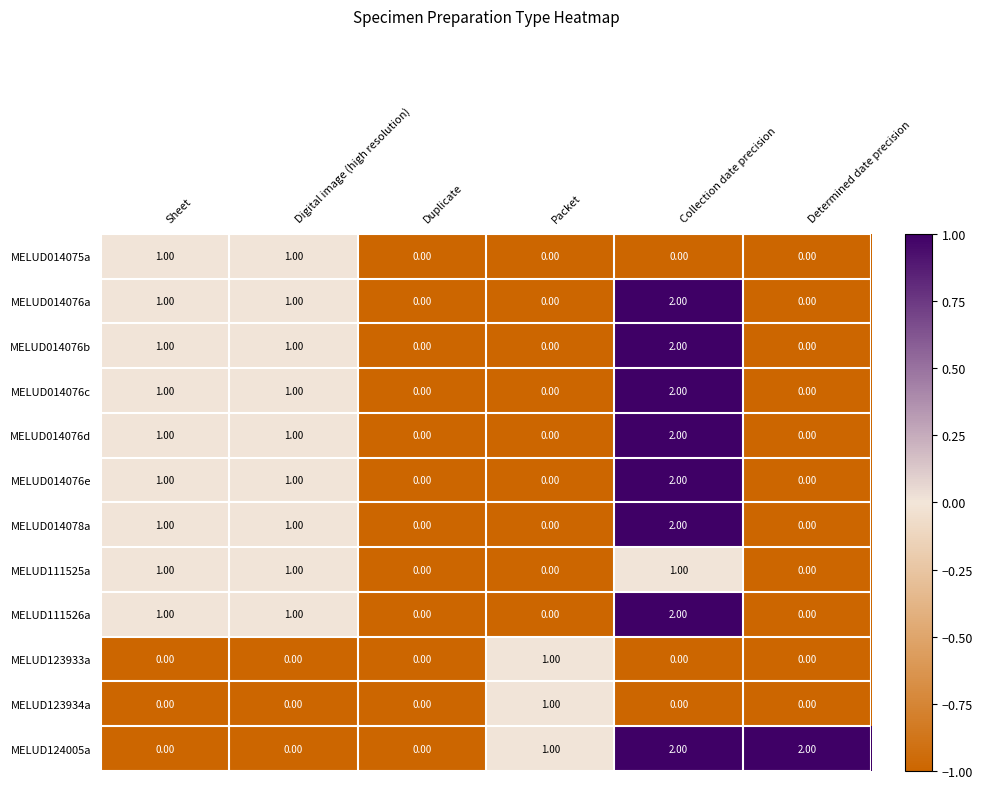

What is the total value across all series at Sheet?

9